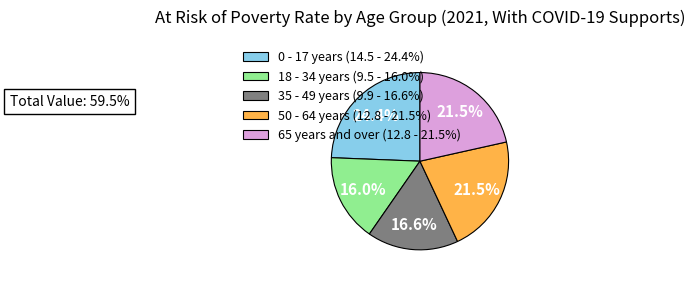

Approximately how many times larger is the value at 50 - 64 years compared to 0 - 17 years?

0.9